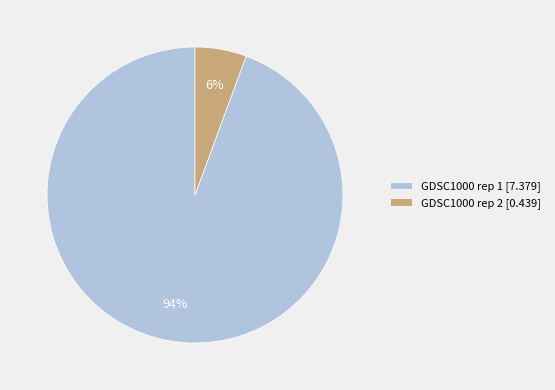

Rank the categories by value from lowest to highest.

GDSC1000 rep 2, GDSC1000 rep 1